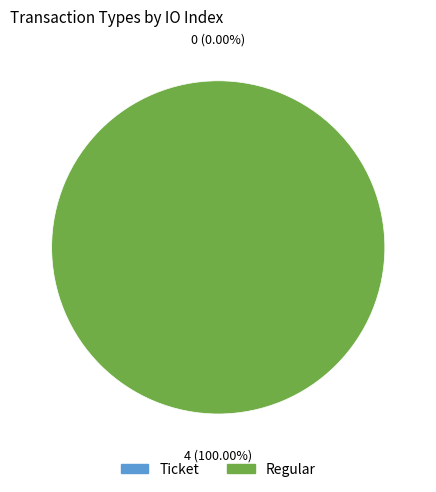

How many slices are in this pie chart?

2